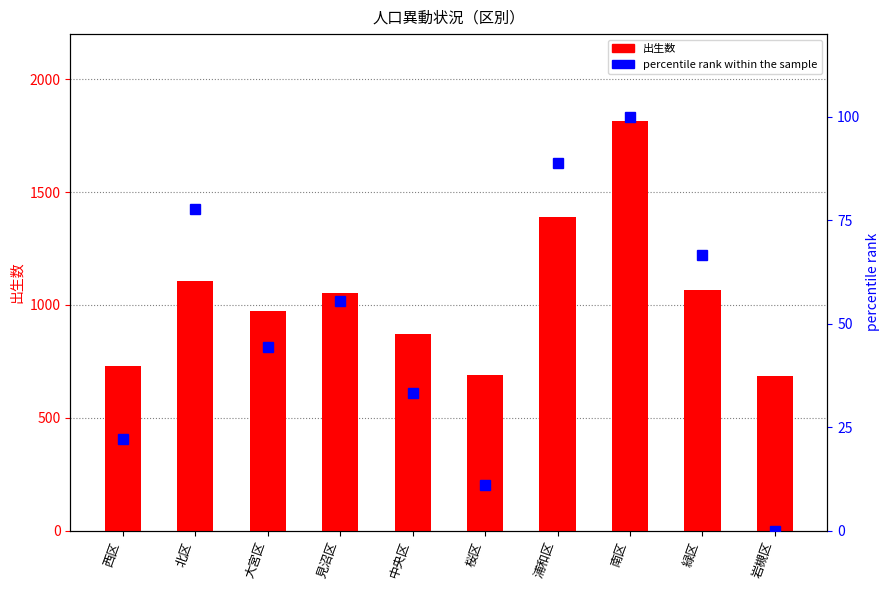

Reading left to right, what are all the values shown in this chart?

出生数: 西区=731.0	北区=1104.0	大宮区=975.0	見沼区=1054.0	中央区=872.0	桜区=691.0	浦和区=1389.0	南区=1816.0	緑区=1064.0	岩槻区=683.0
percentile rank within the sample: 西区=22.2	北区=77.8	大宮区=44.4	見沼区=55.6	中央区=33.3	桜区=11.1	浦和区=88.9	南区=100.0	緑区=66.7	岩槻区=0.0